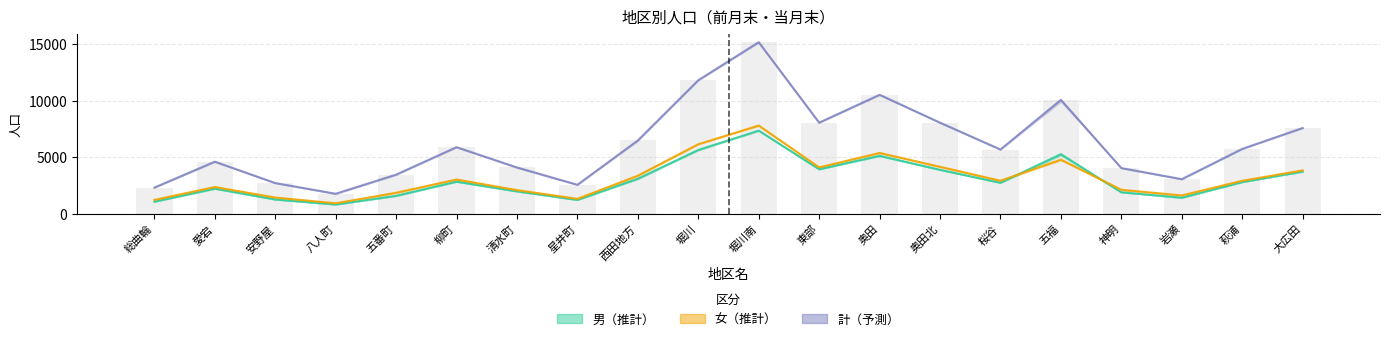

Rank the series by their maximum value, from highest to lowest.

計（当月末）, 女（当月末）, 男（当月末）